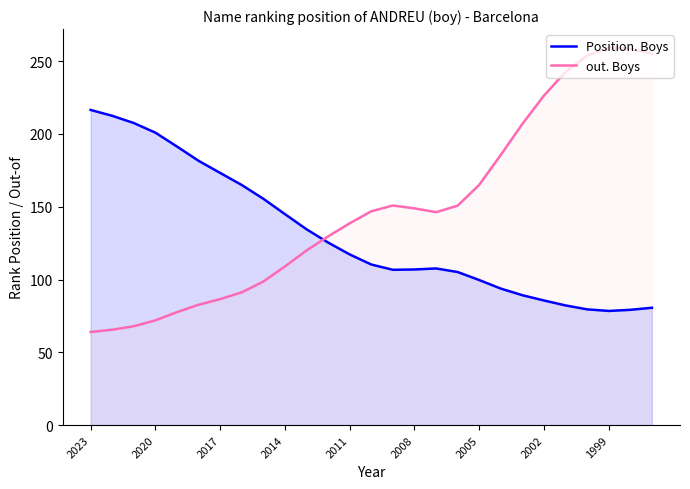

Which category has the lowest value across all series?

2023